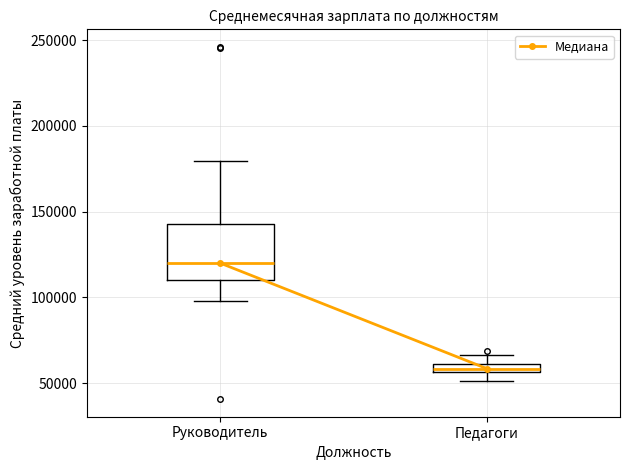

Where does the median line of the box for Руководитель sit on the y-axis? The values are not printed on the chart, so give them approximately, as read against the axis.

120000